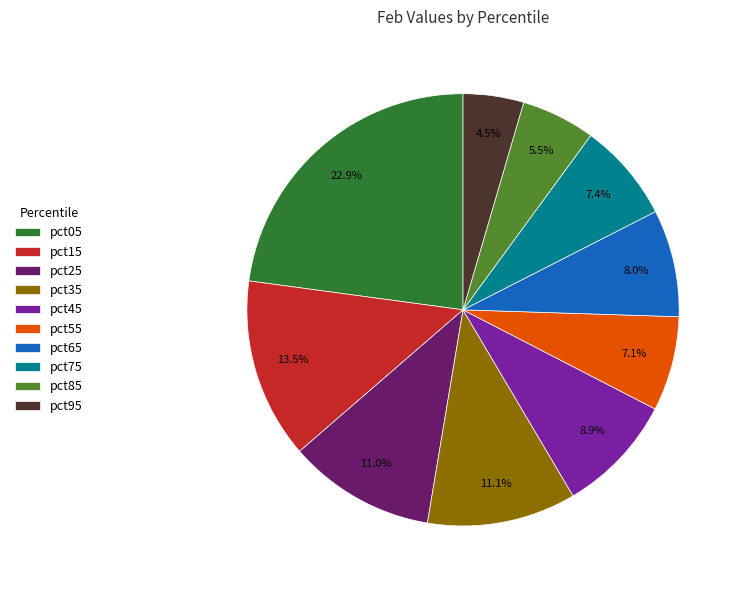

To the nearest percent, what is the average slice percentage?

10%